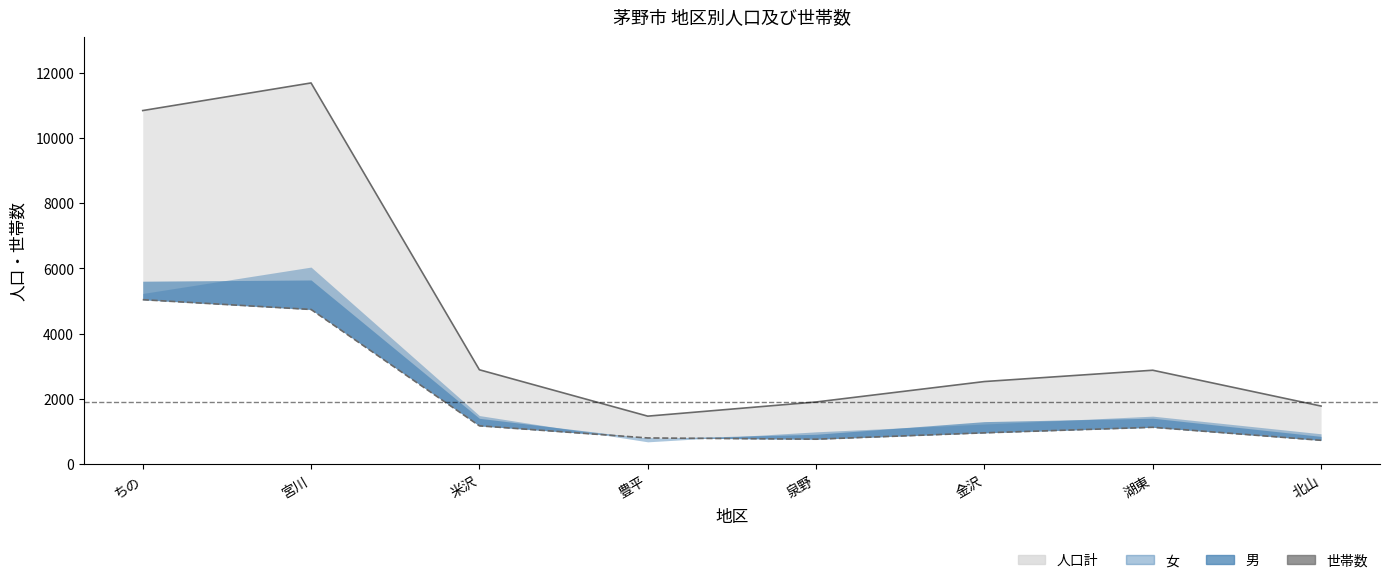

Which category has the lowest value across all series?

北山